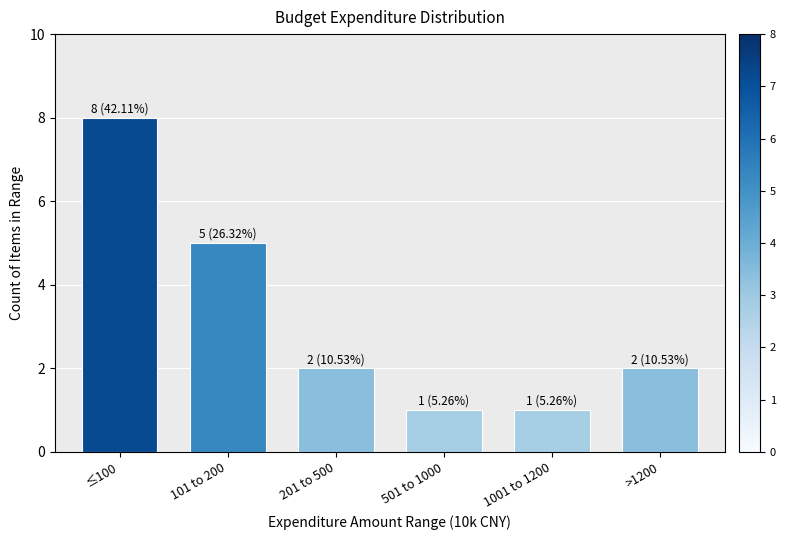

Reading left to right, transcribe all the data shown in this chart.

8	5	2	1	1	2